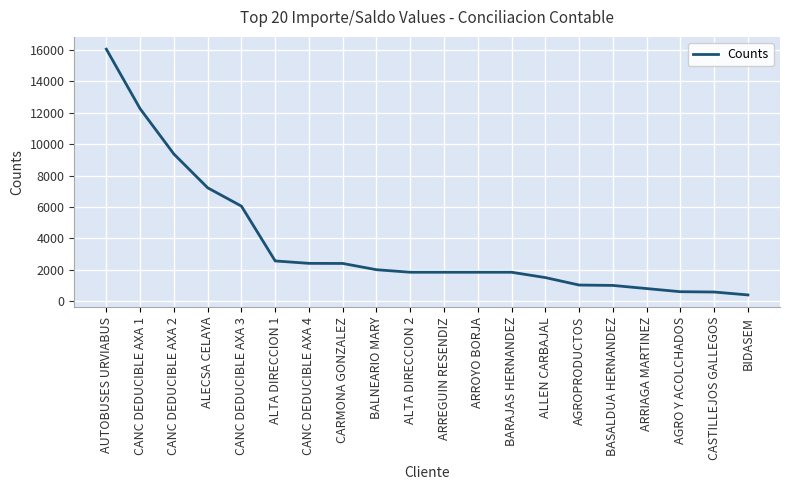

Which label corresponds to the largest value in the chart?

AUTOBUSES URVIABUS